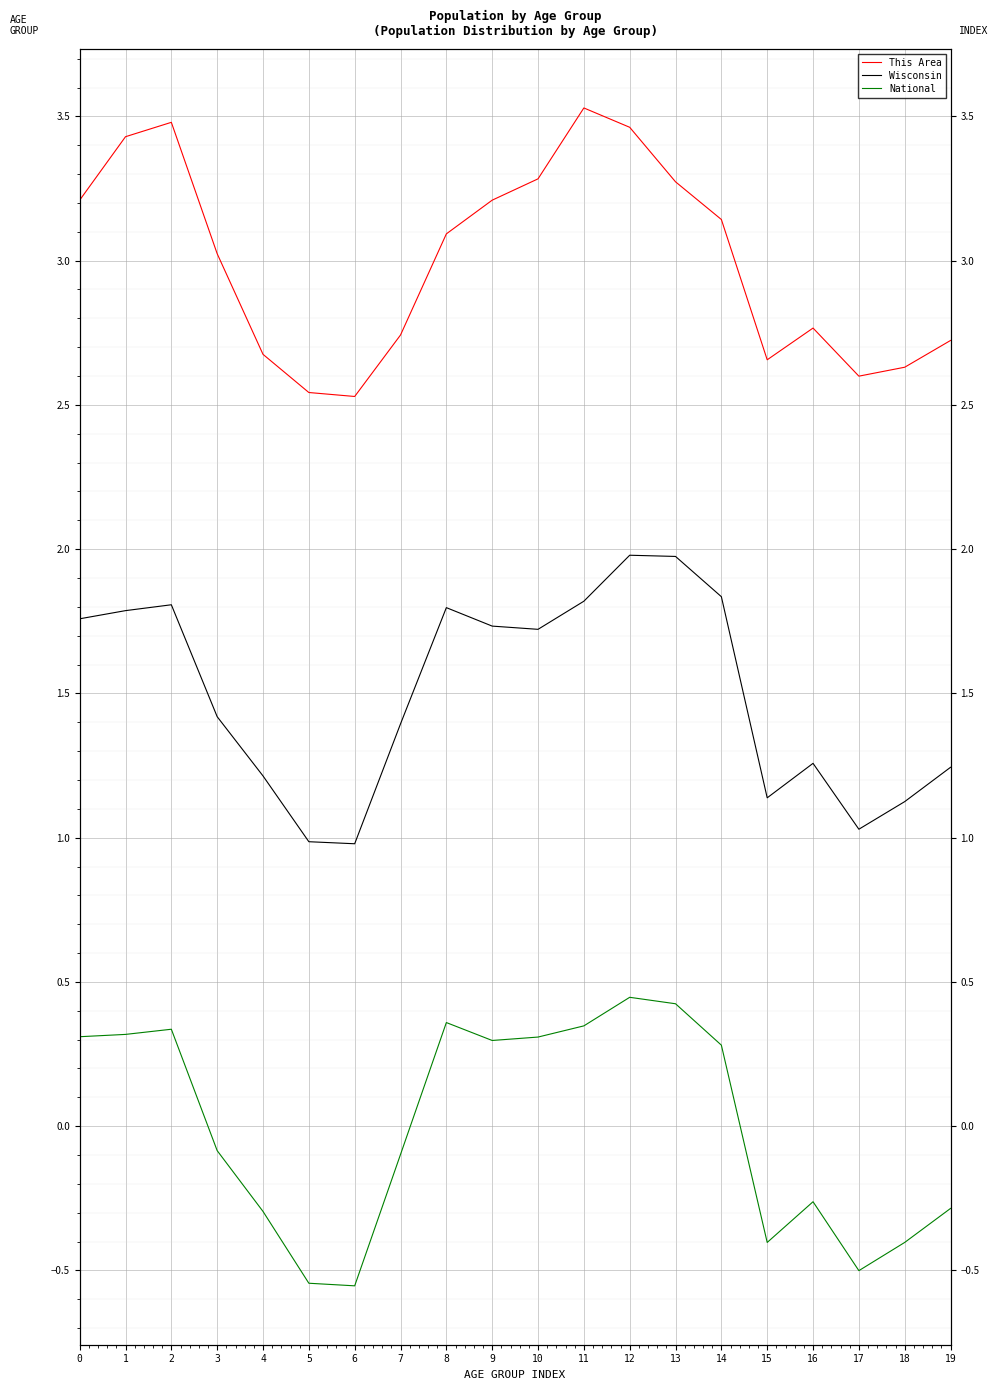

At which label does National reach its peak?

12